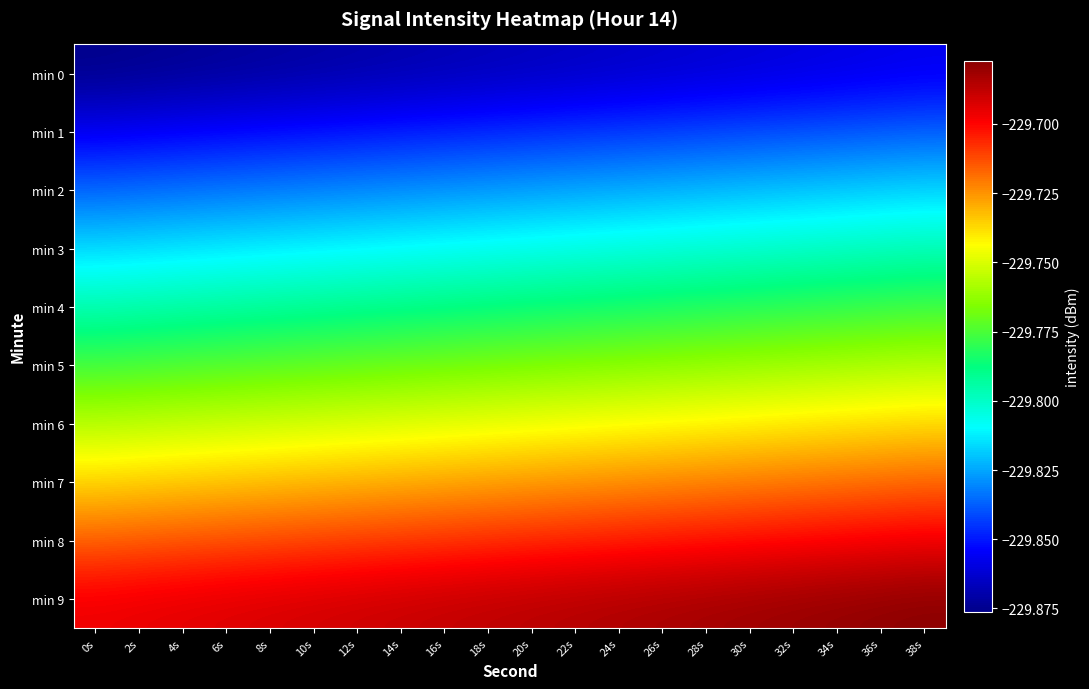

At which category does the chart reach its minimum across all series?

0s